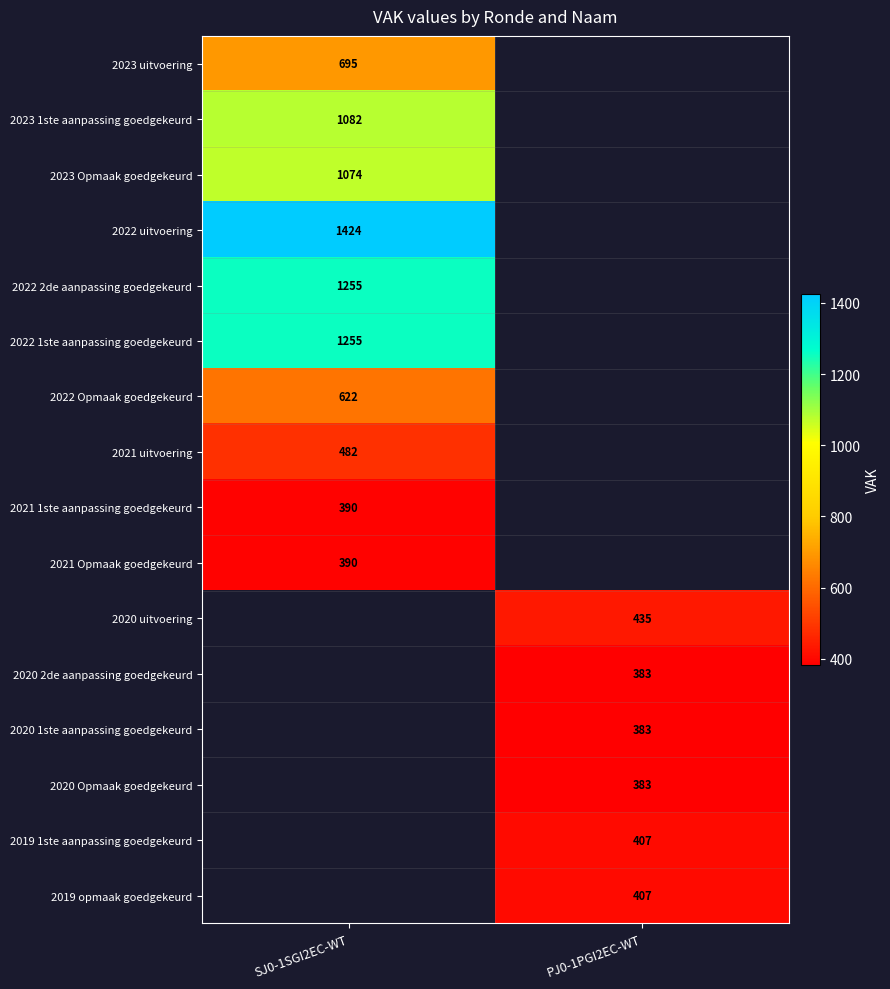

True or false: 2020 1ste aanpassing goedgekeurd has a value of 190 at PJ0-1PGI2EC-WT.

False